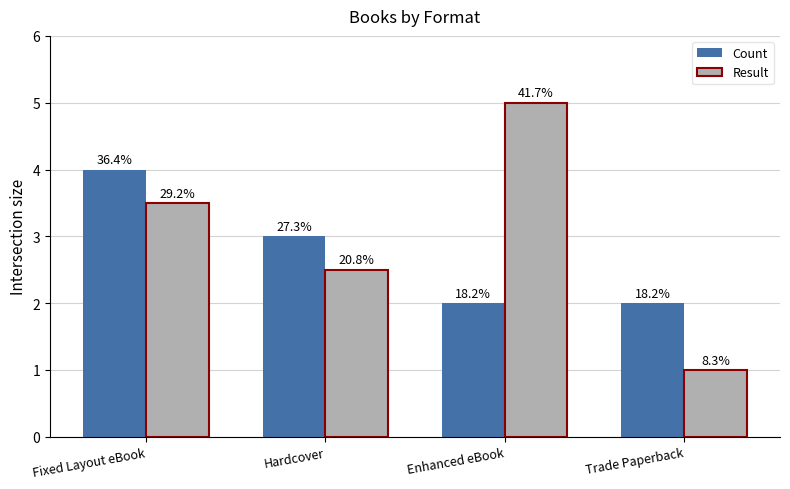

What are all the series names shown in the legend?

Count, Result